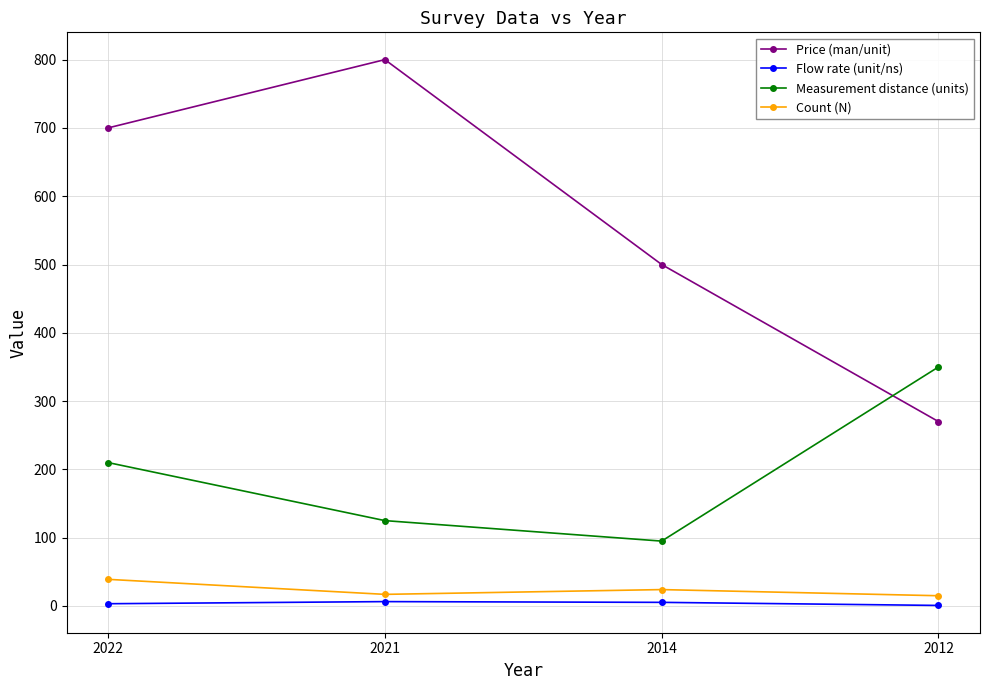

What is the minimum value shown in the chart?

0.8